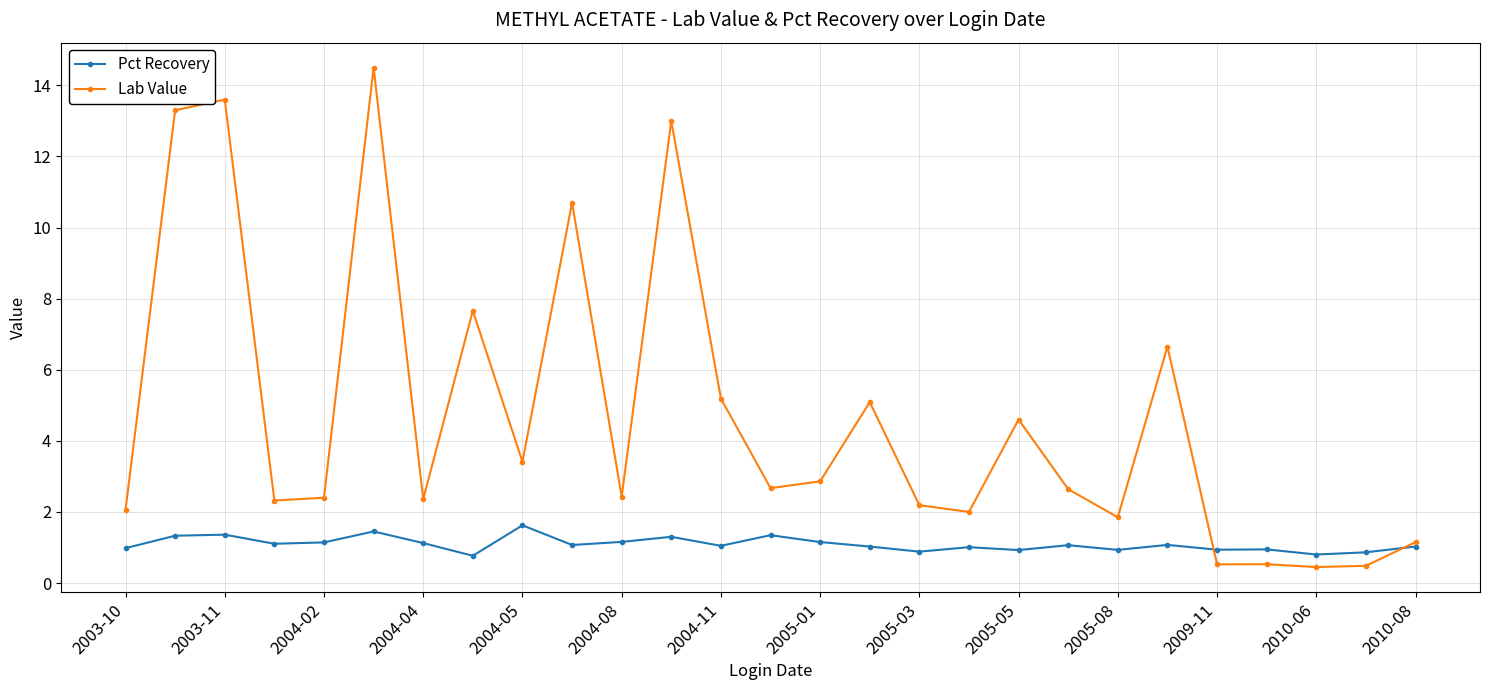

Rank the series by their maximum value, from lowest to highest.

Pct Recovery, Lab Value